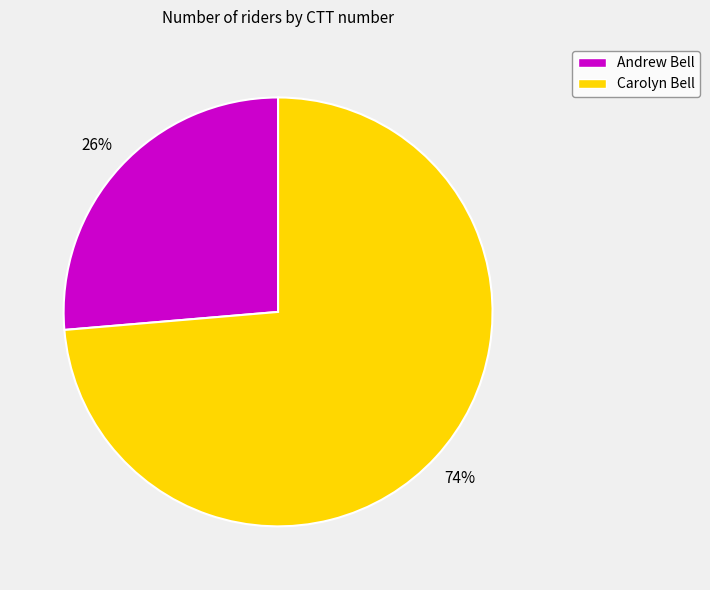

Do Andrew Bell and Carolyn Bell together represent more than half of the pie?

Yes